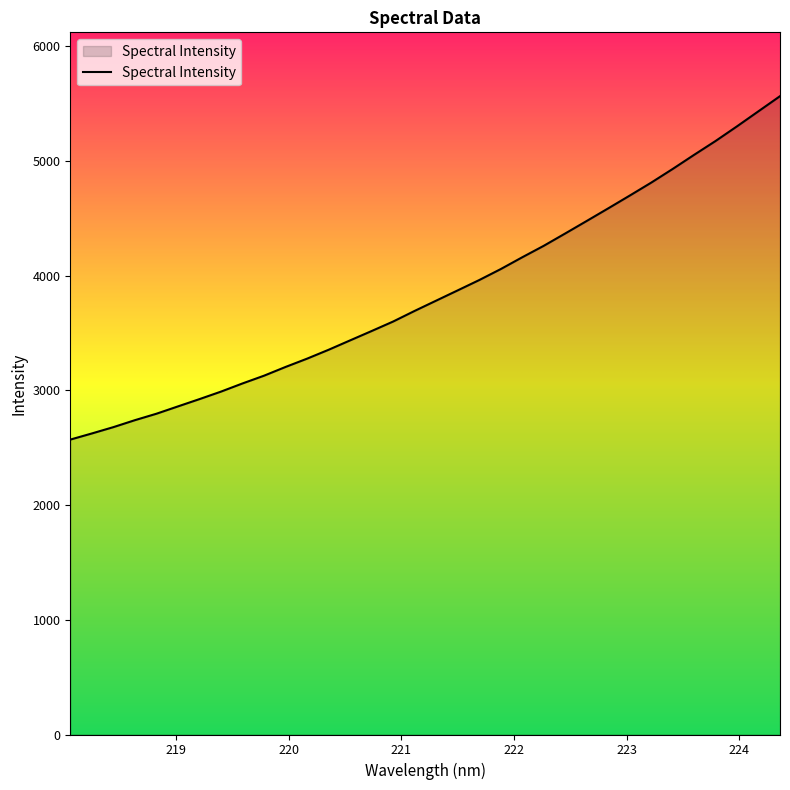

How many values exceed 3781?

17